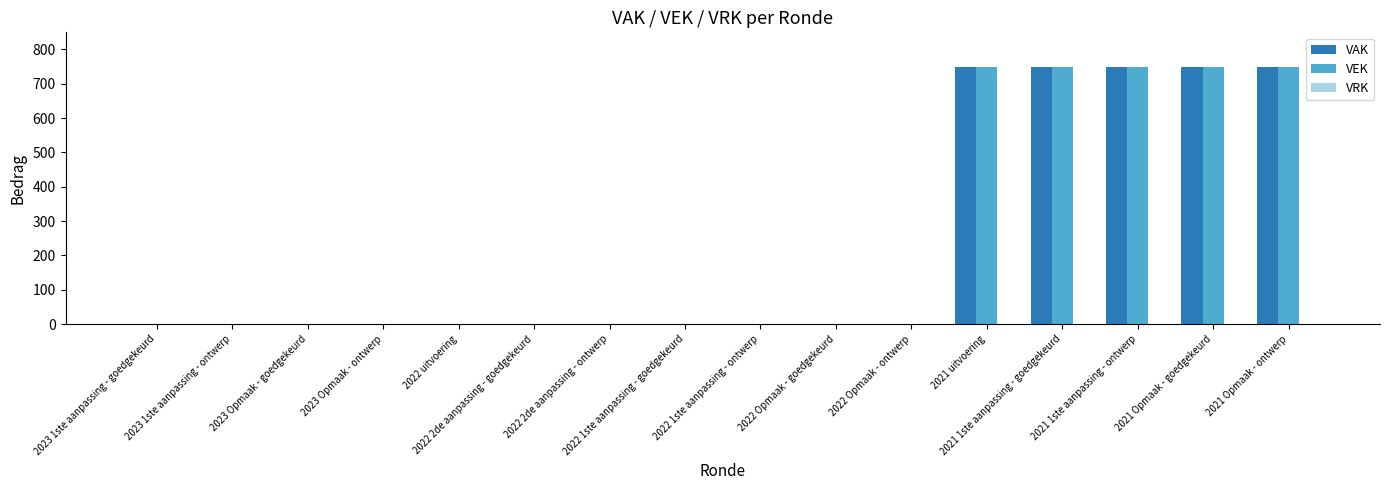

What is the sum of all VAK values?

3750